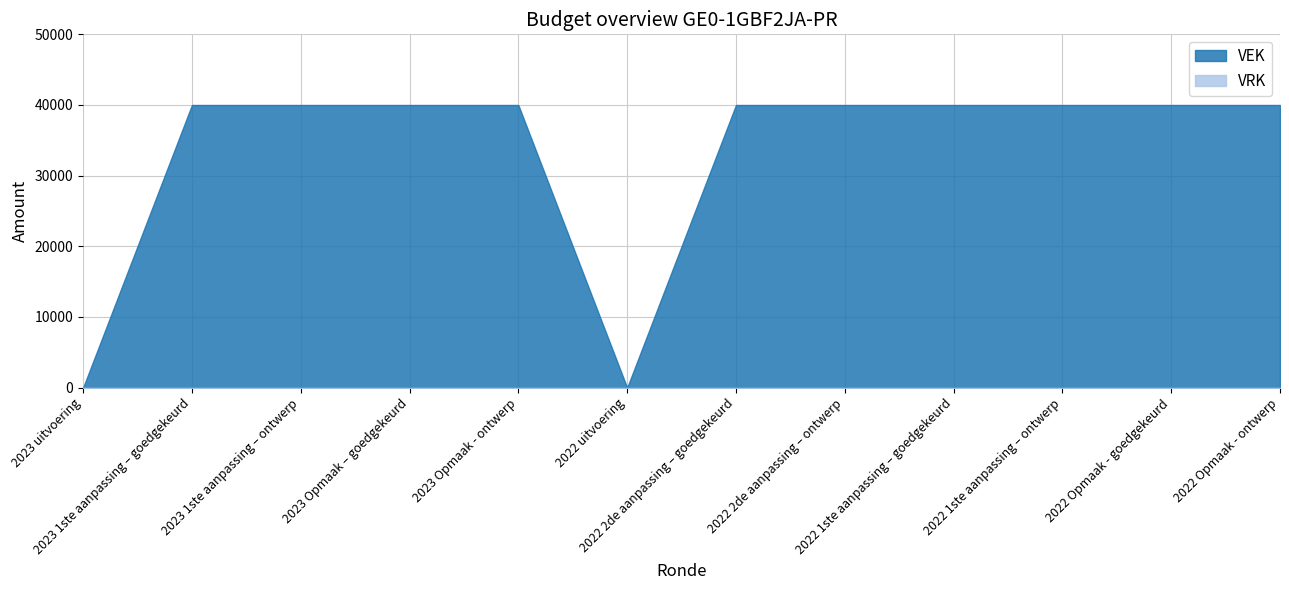

What is the label of the 7th point from the right?

2022 uitvoering